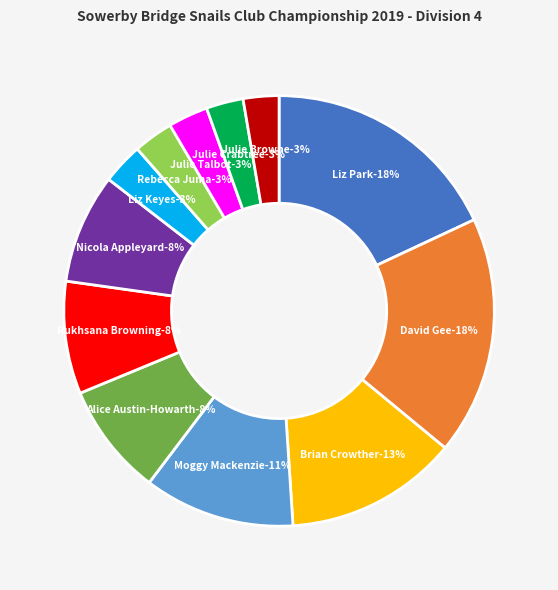

To the nearest percent, what is the difference between the Rebecca Juma and Brian Crowther slice percentages?

10%